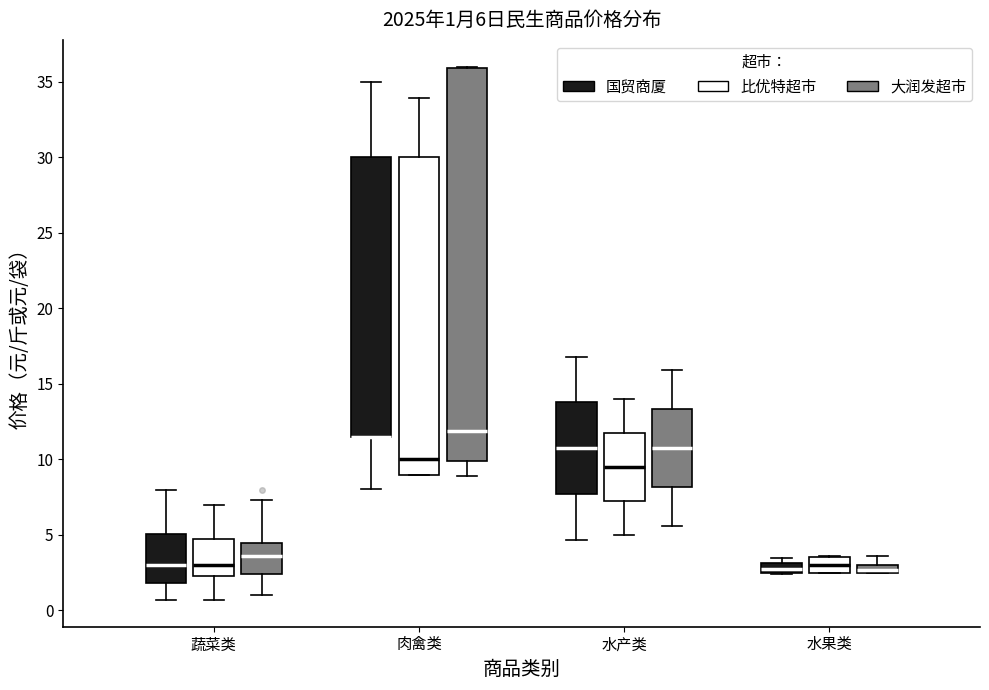

Comparing the boxes themselves (not the whiskers), which one is the tallest?

肉禽类 (大润发超市)